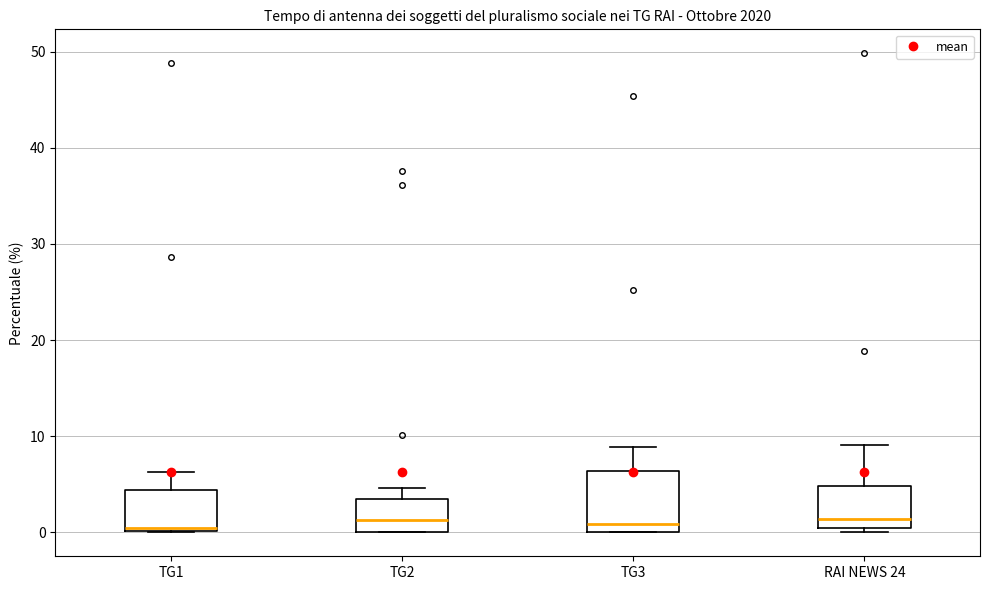

Reading left to right, read every box against the y-axis: the position of its median line, the range the box covers, and the ends of its whiskers. The values are not printed on the chart, so give them approximately, as read against the axis.

TG1: median 0, box 0 to 4, whiskers 0 to 6
TG2: median 1, box 0 to 3, whiskers 0 to 5
TG3: median 1, box 0 to 6, whiskers 0 to 9
RAI NEWS 24: median 1, box 0 to 5, whiskers 0 (just below the box's lower edge) to 9